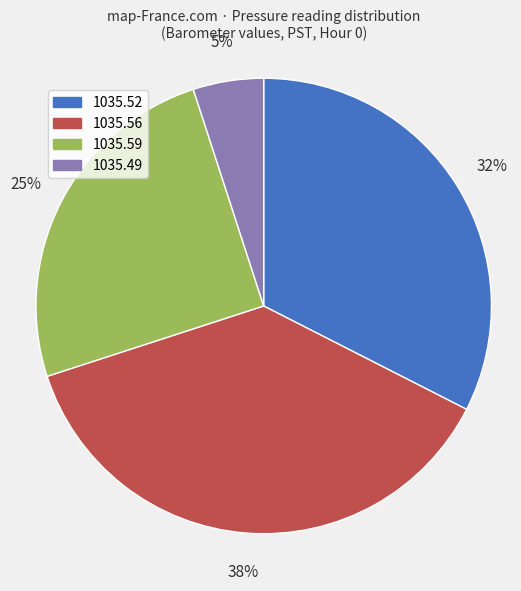

Is it true that 1035.59 is 25% of the pie?

True